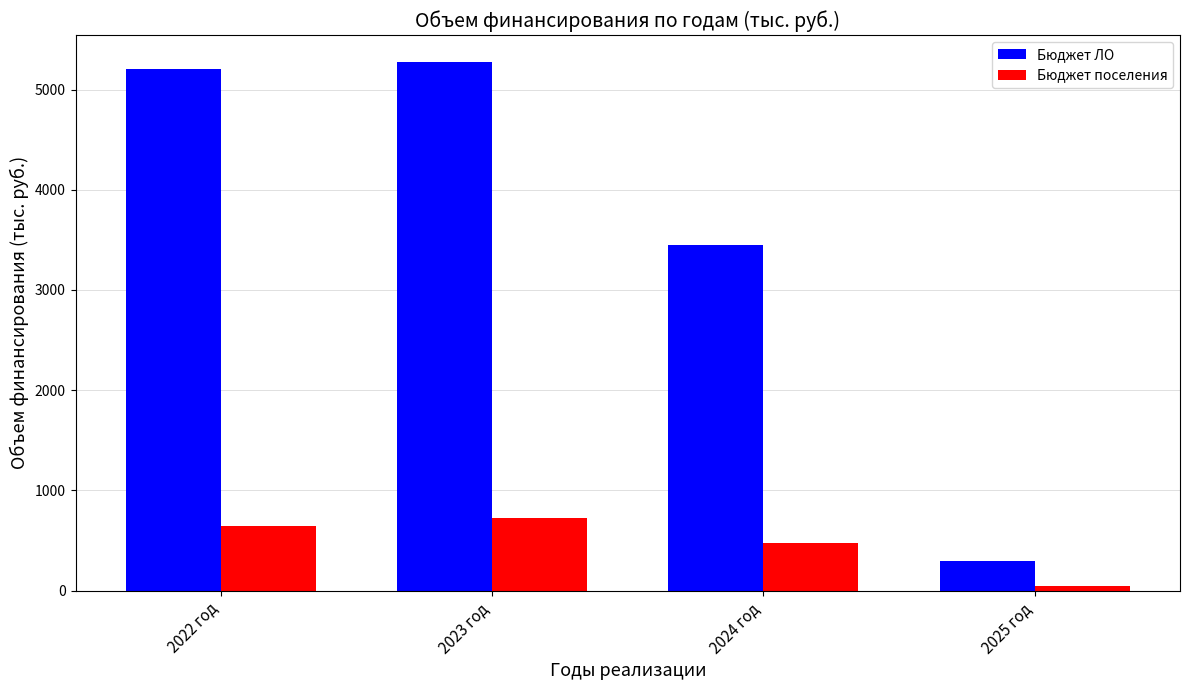

Which series changed the most between 2023 год and 2024 год?

Бюджет ЛО